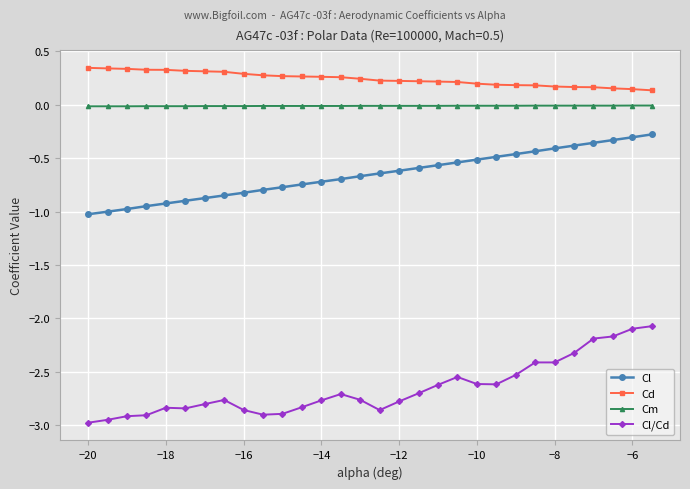

True or false: Cl and Cd intersect in this chart.

False